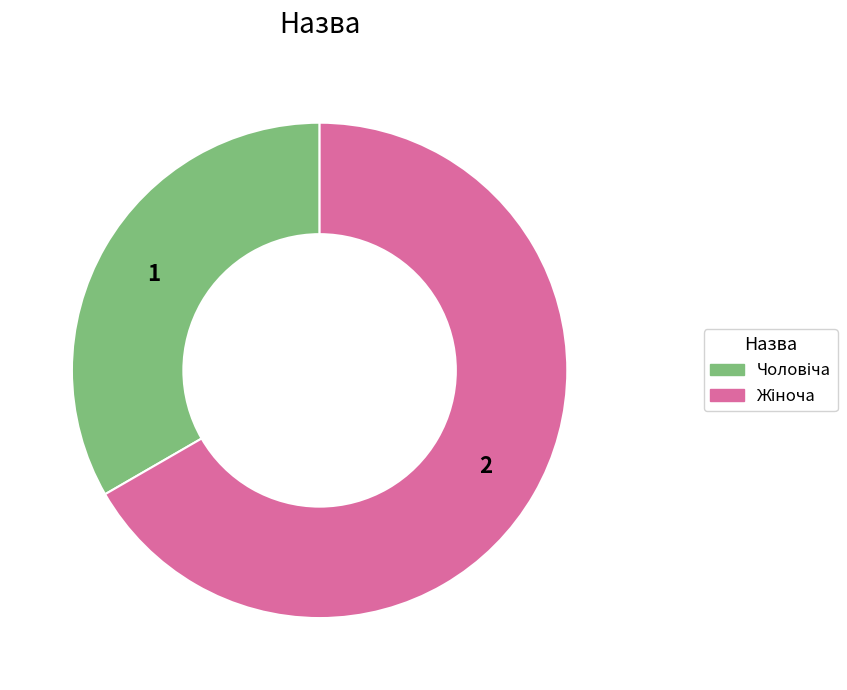

Is there any slice that represents more than half of the pie?

Yes